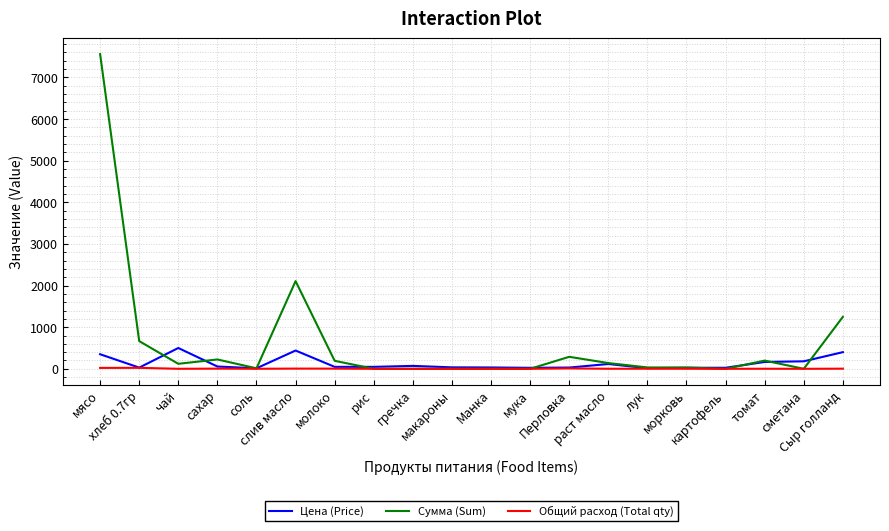

Does the chart have visible grid lines?

Yes